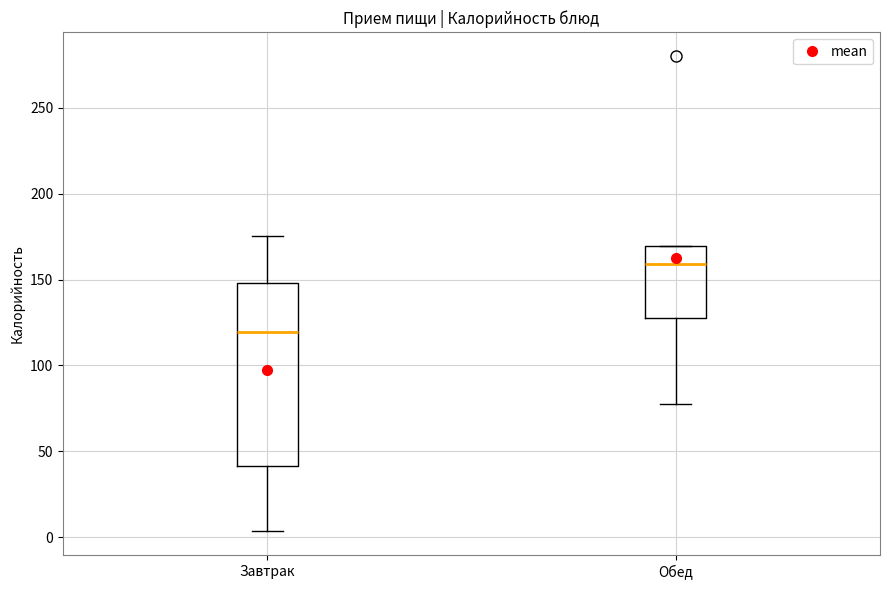

Which box is the tallest, from its lower edge to its upper edge?

Завтрак